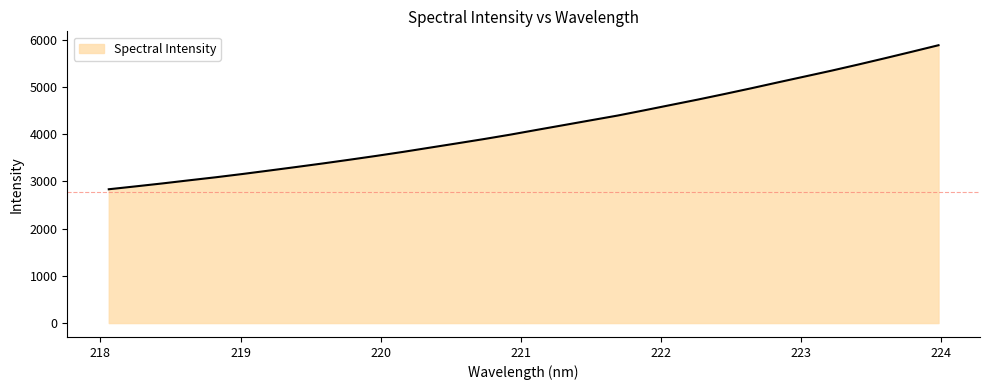

Count the number of categories in the chart.

32